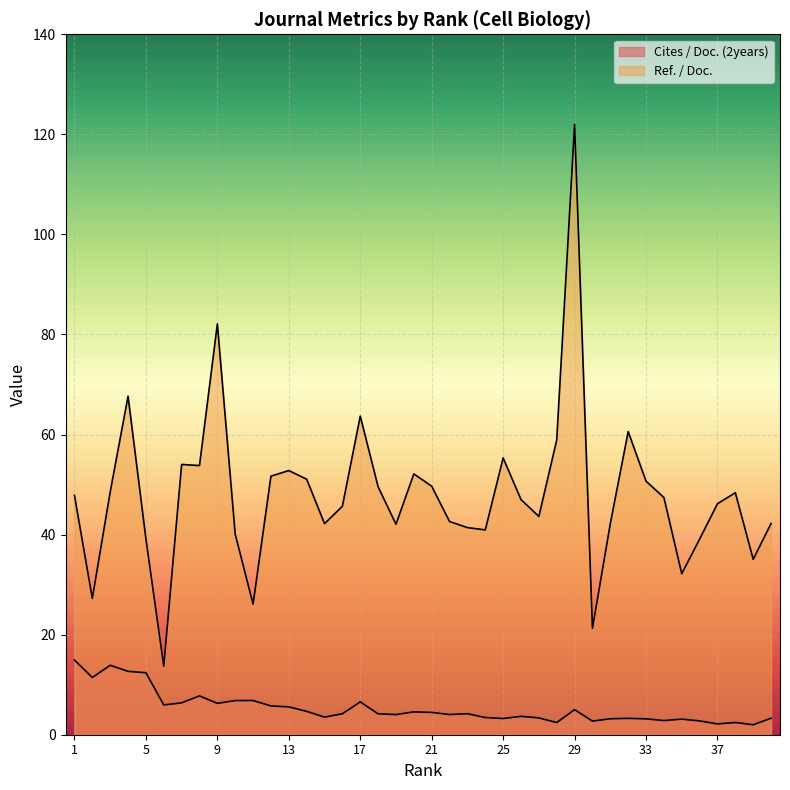

How many data points in Cites / Doc. (2years) are above 4?

23